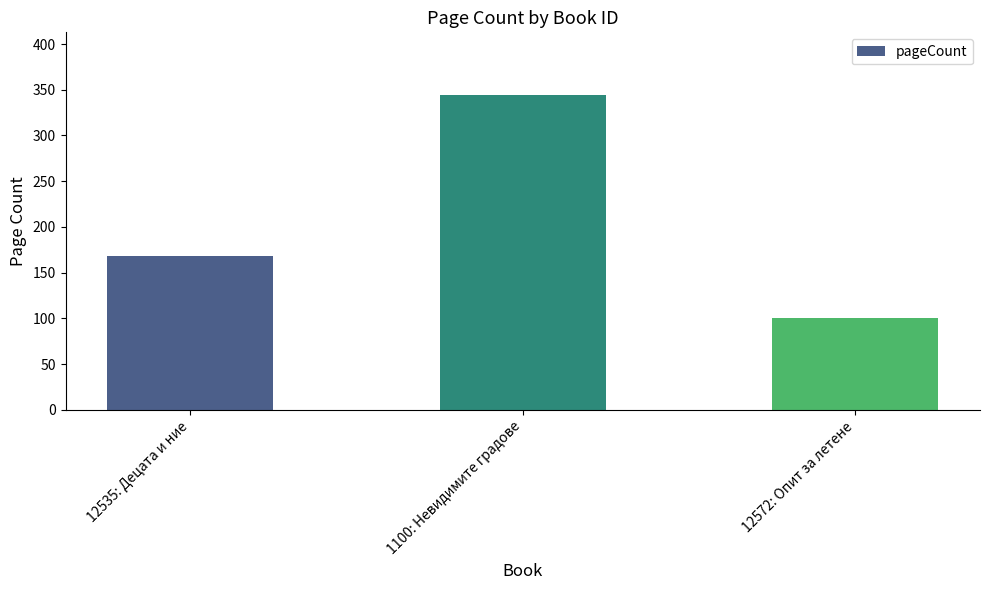

Reading left to right, list all the values displayed in this chart.

12535: Децата и ние=168	1100: Невидимите градове=344	12572: Опит за летене=100